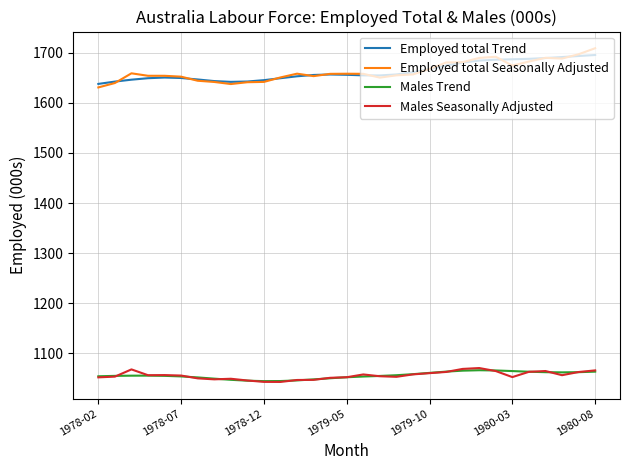

True or false: Employed total Trend and Males Seasonally Adjusted cross at least once.

False